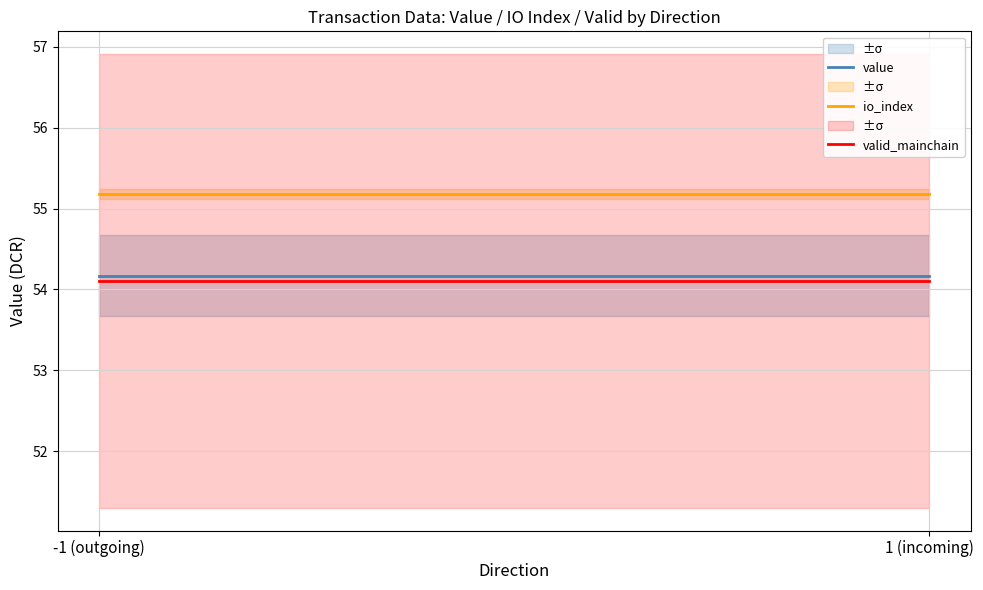

At which category is the sum across all series the highest?

-1 (outgoing)